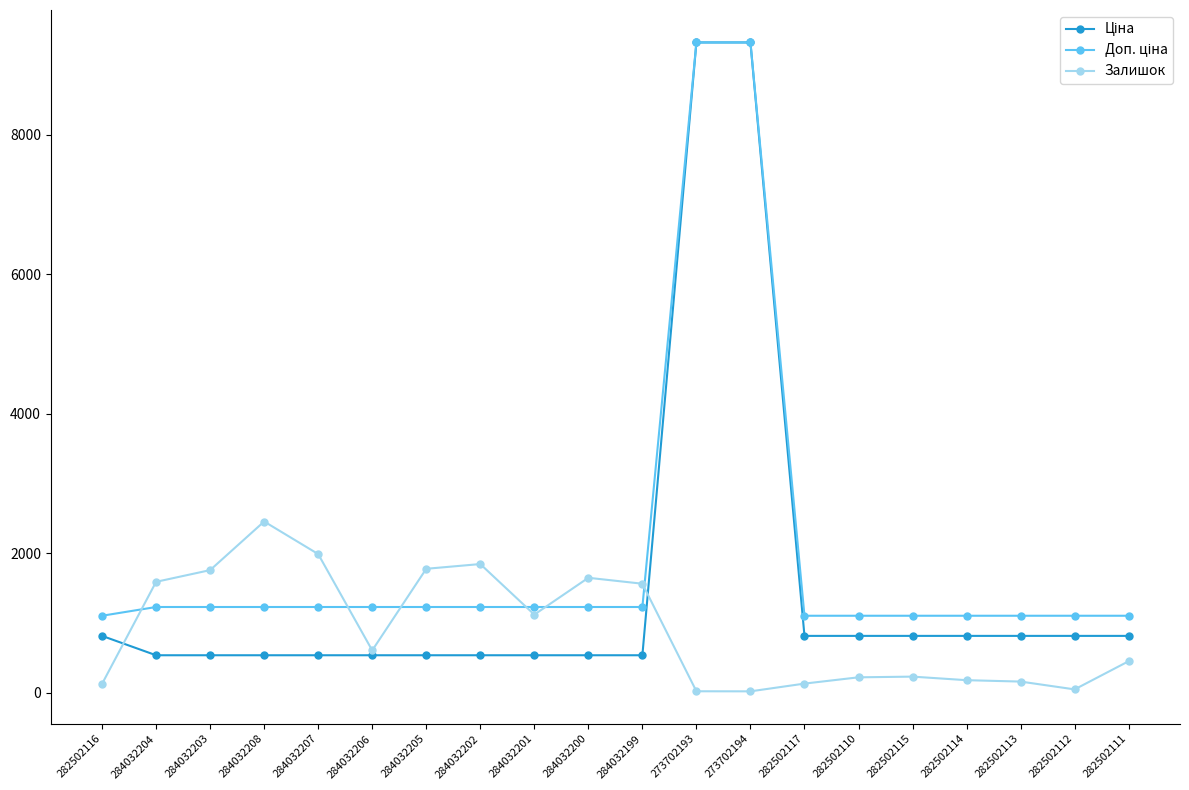

What is the difference between the highest and lowest values at 282502110?

882.8